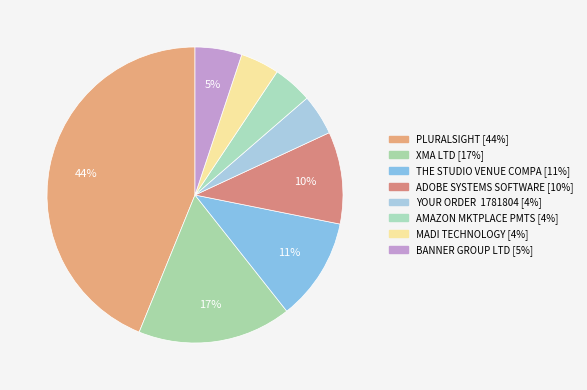

How many slices are in this pie chart?

8